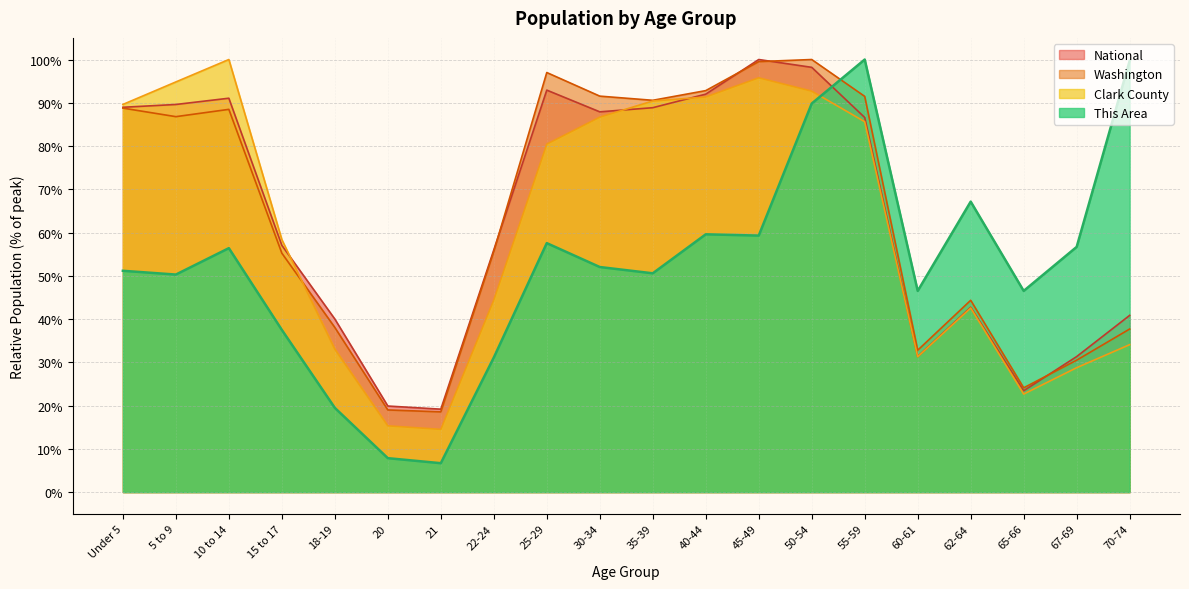

What is the total value across all series at 60-61?

141.9